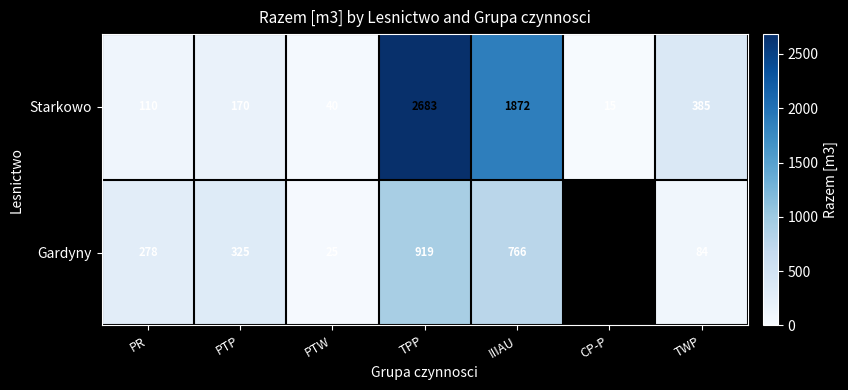

List the labels in order of Starkowo value, smallest first.

CP-P, PTW, PR, PTP, TWP, IIIAU, TPP